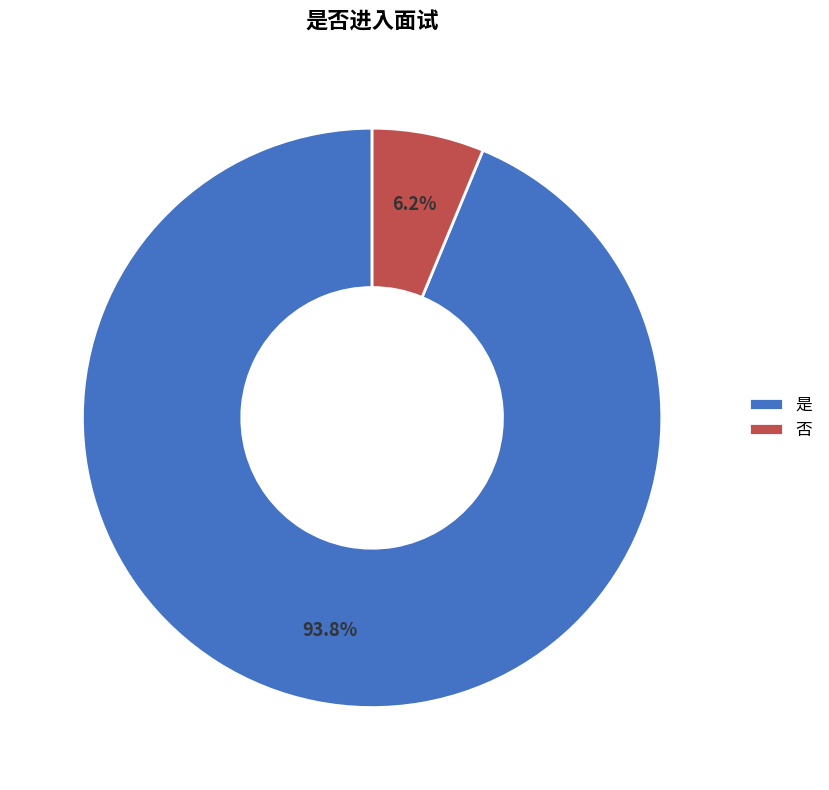

How many slices are in this pie chart?

2